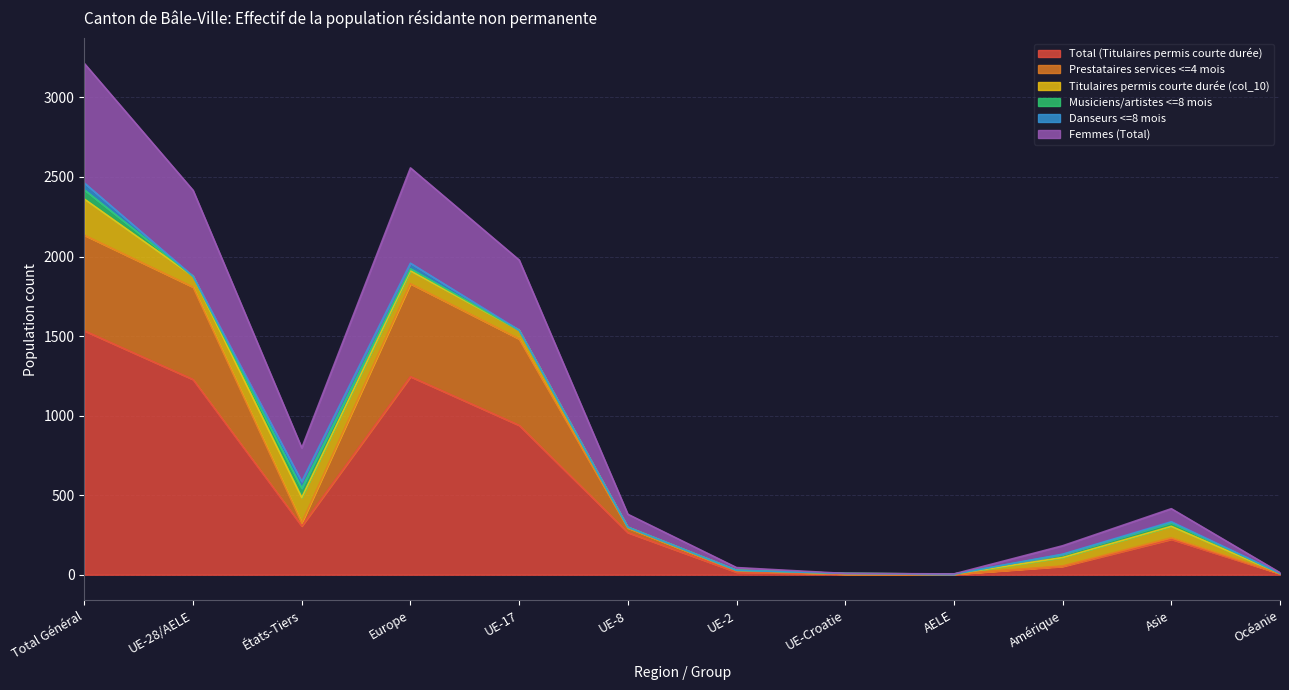

At Océanie, list the series in order from largest to smallest.

Femmes (Total), Prestataires services <=4 mois, Total (Titulaires permis courte durée)